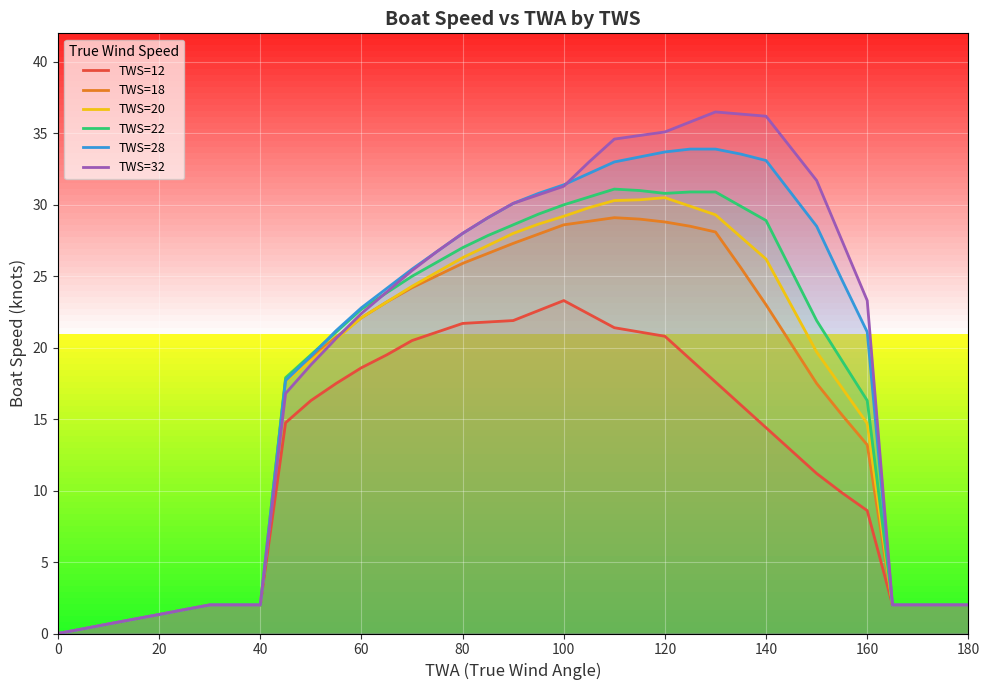

Which series has the widest spread of values?

TWS=32